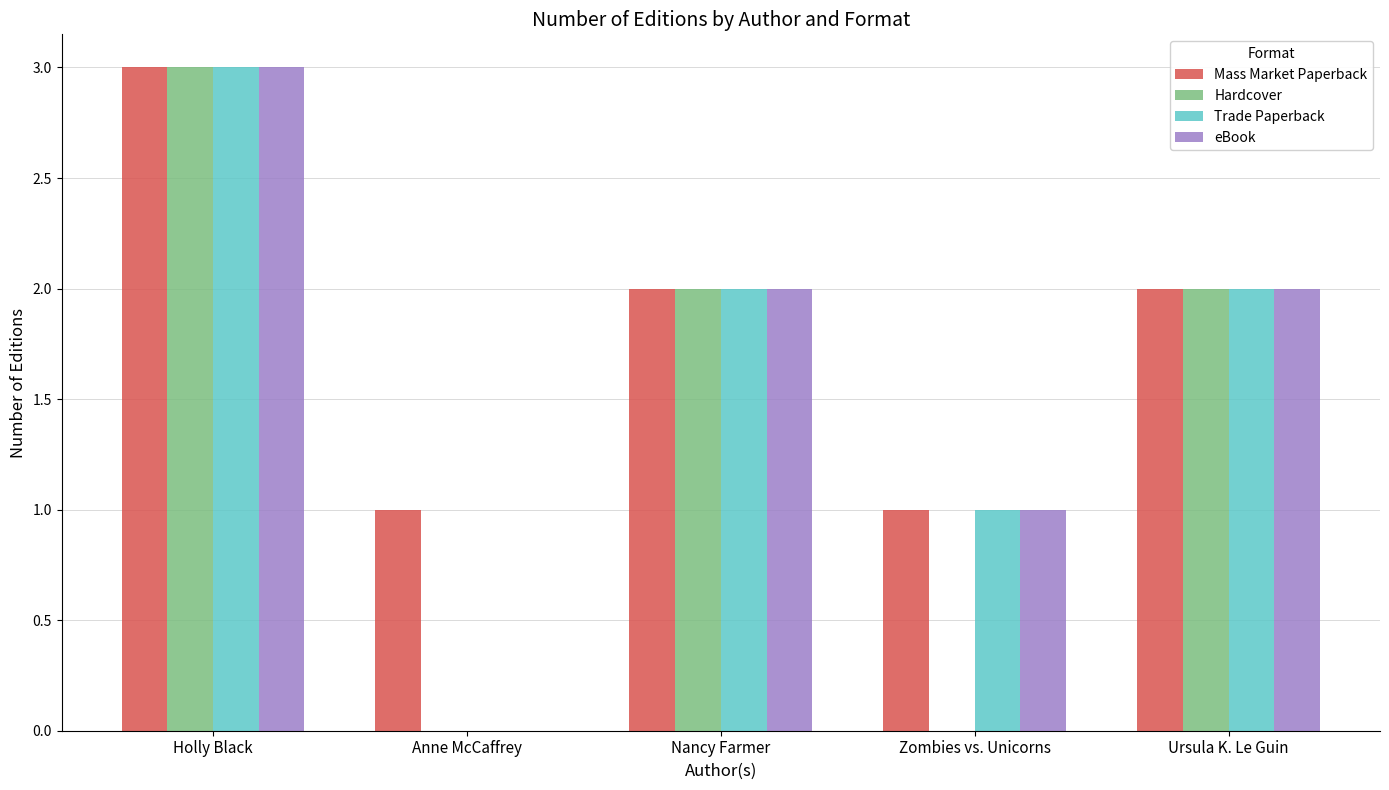

What is the sum of the eBook values at Ursula K. Le Guin and Holly Black?

5